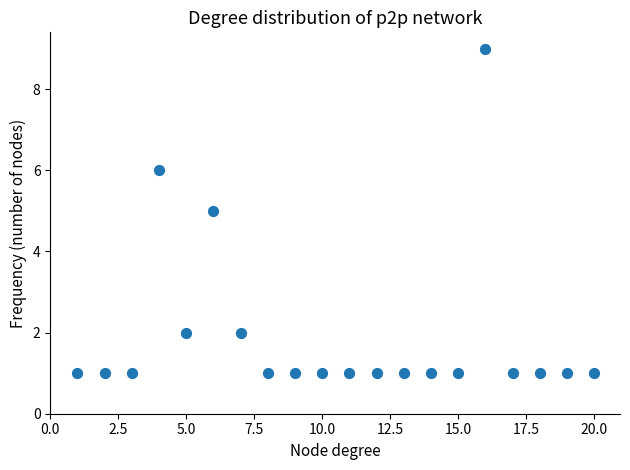

What is the range of Y values (max minus min)?

8